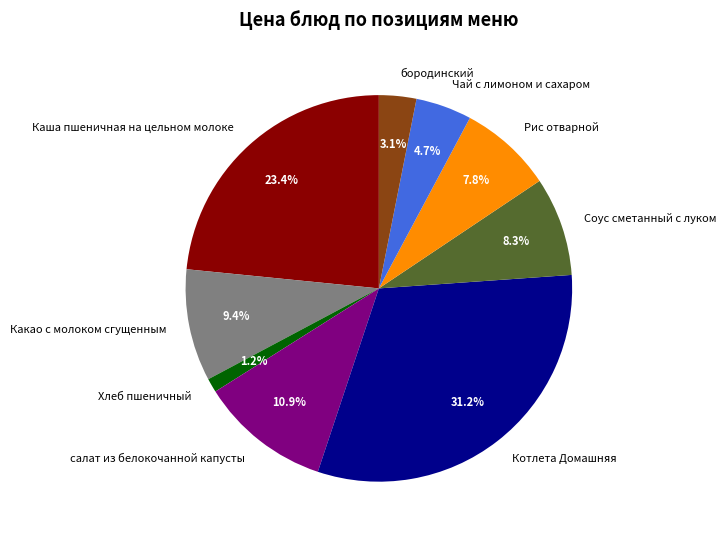

Does Чай с лимоном и сахаром account for over 50% of the chart?

No